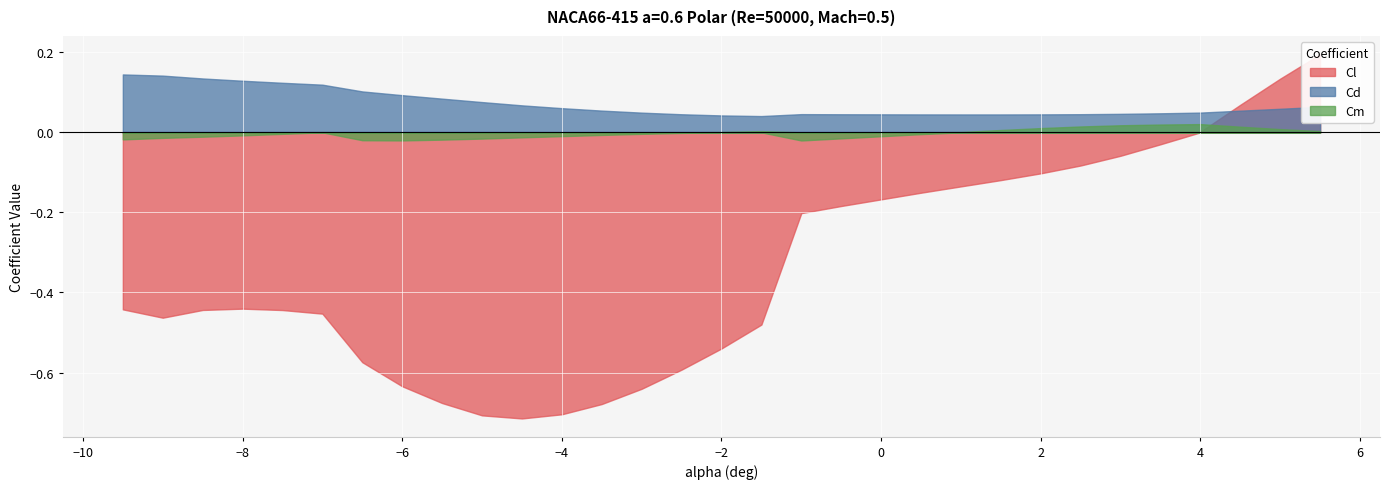

Is the value of Cl at 3.0 greater than the value of Cm at -5.0?

No